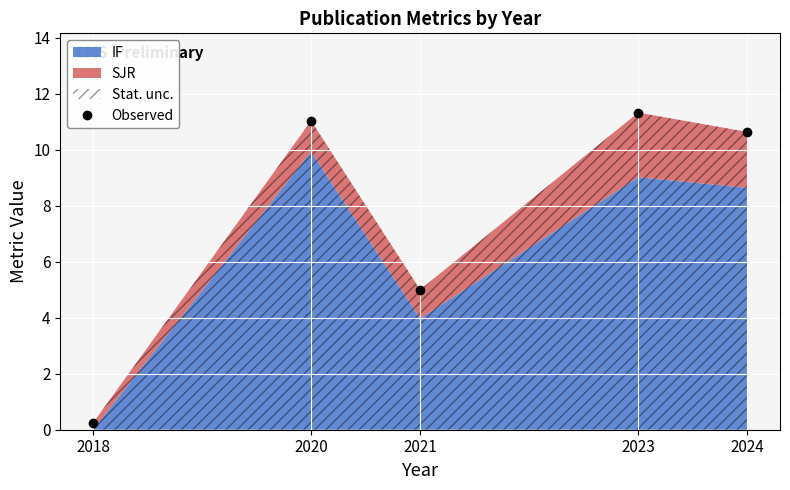

List the labels in order of value, largest first.

2023, 2020, 2024, 2021, 2018